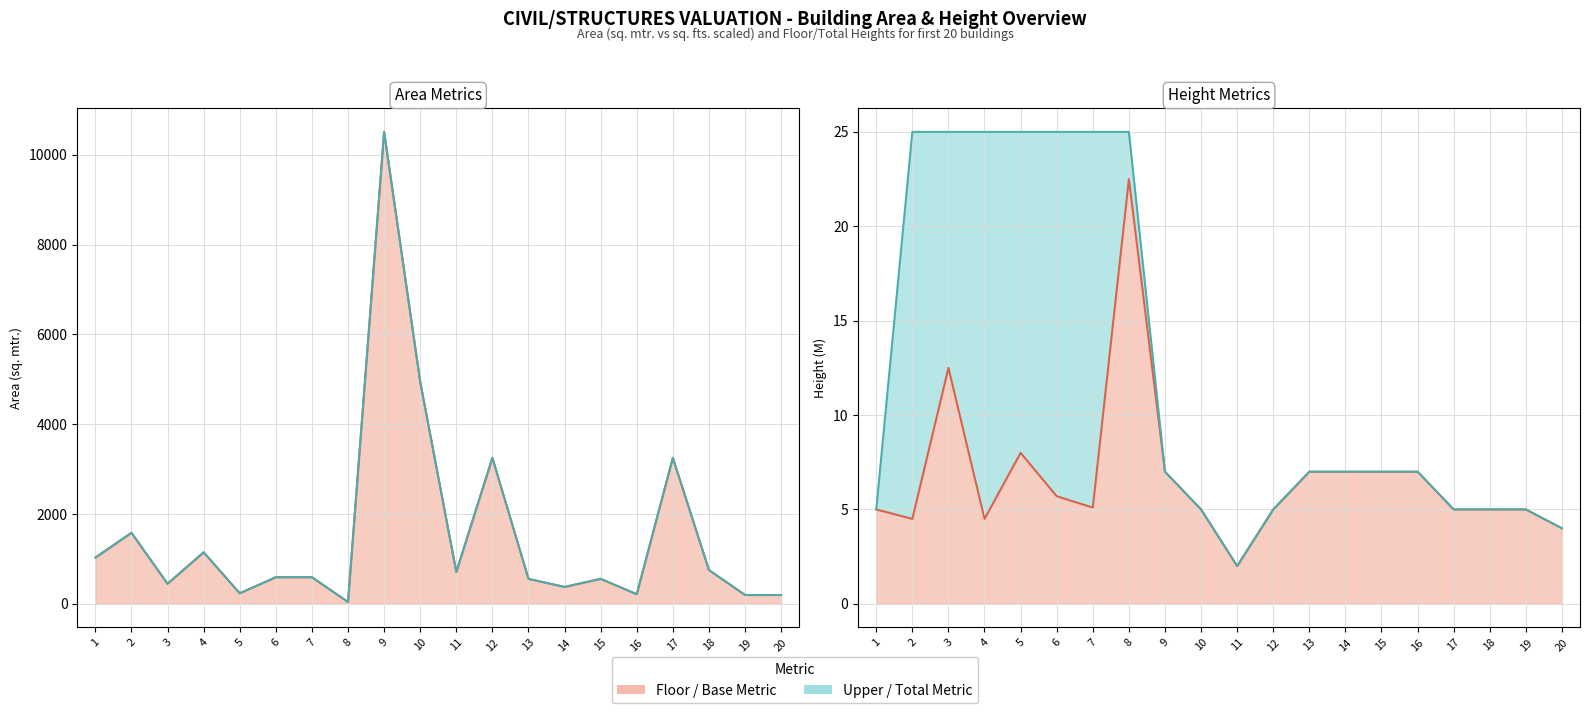

Which has a higher value, 18 or 12?

12